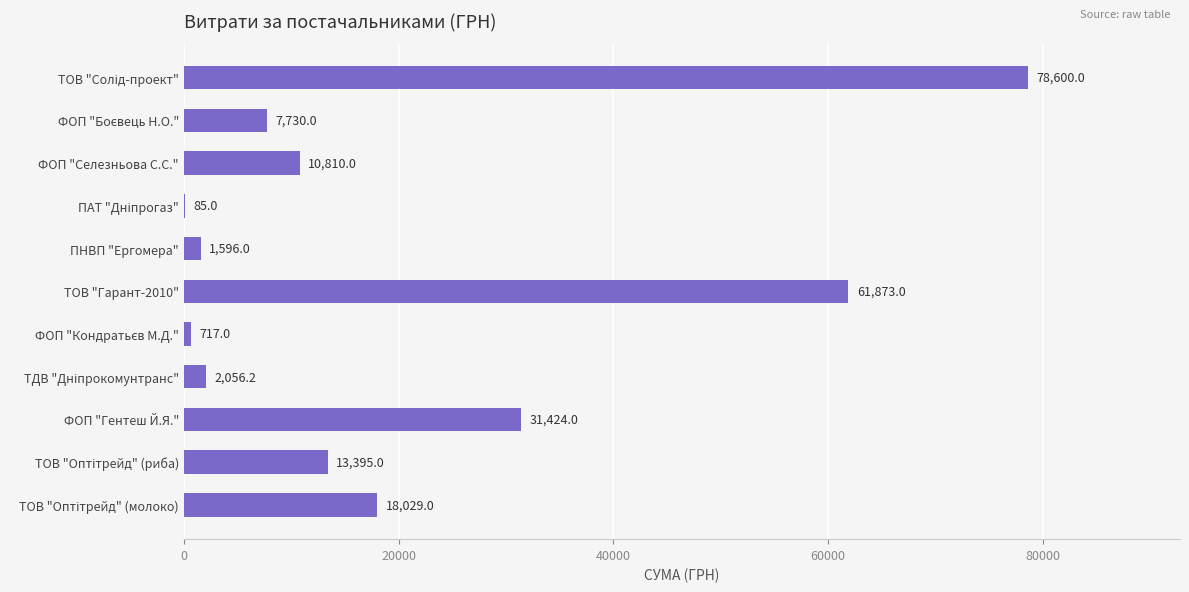

Read the value at ФОП "Селезньова С.С.".

10810.0